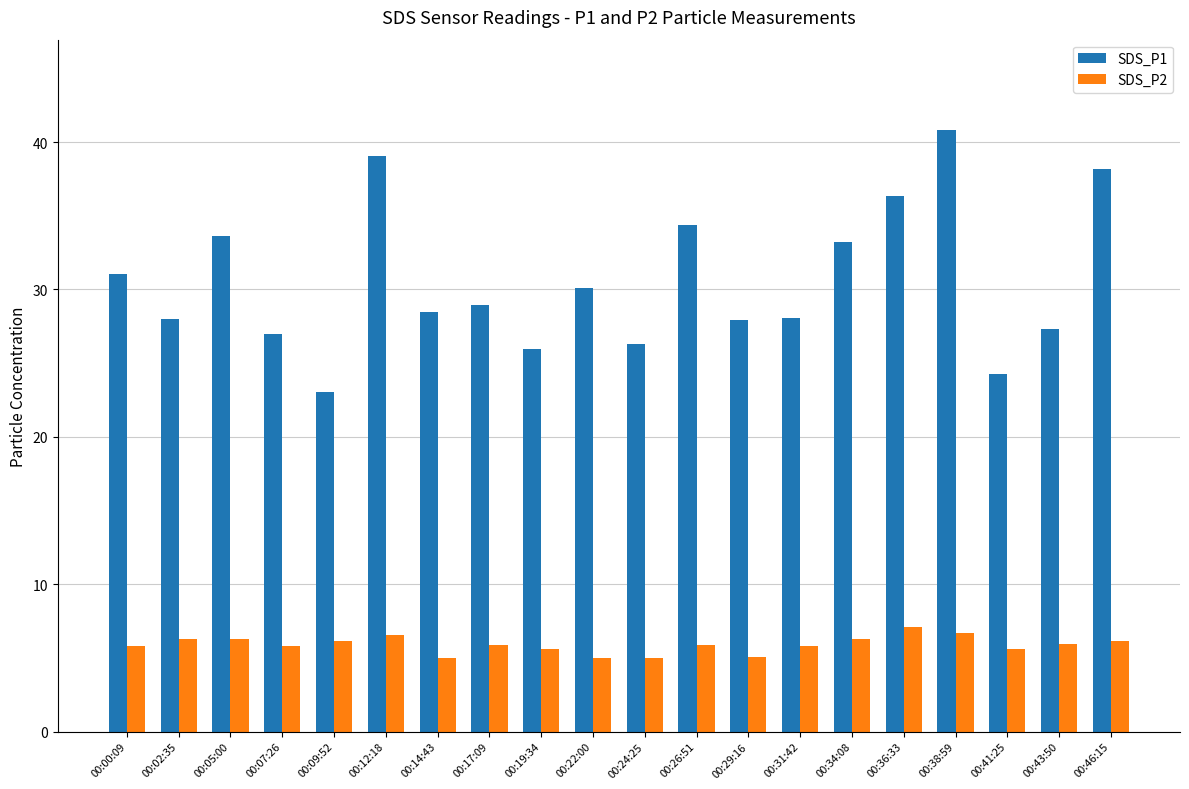

Does the chart contain any negative values?

No